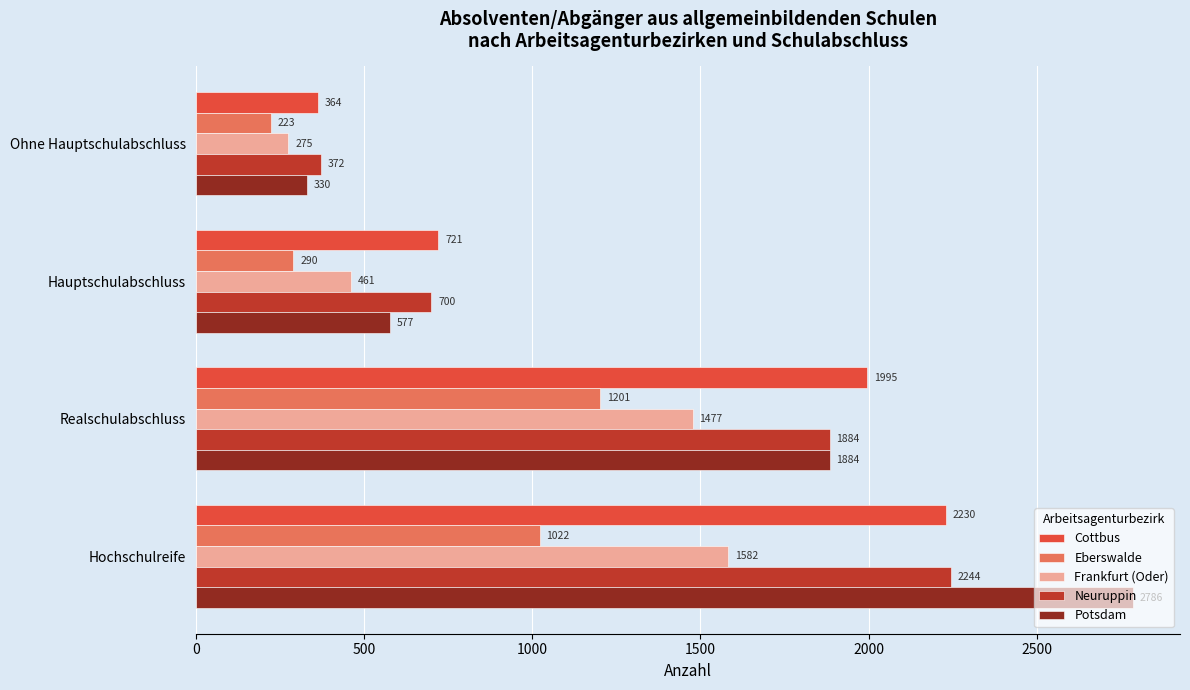

Is it true that Frankfurt (Oder) equals 275 at Ohne Hauptschulabschluss?

True